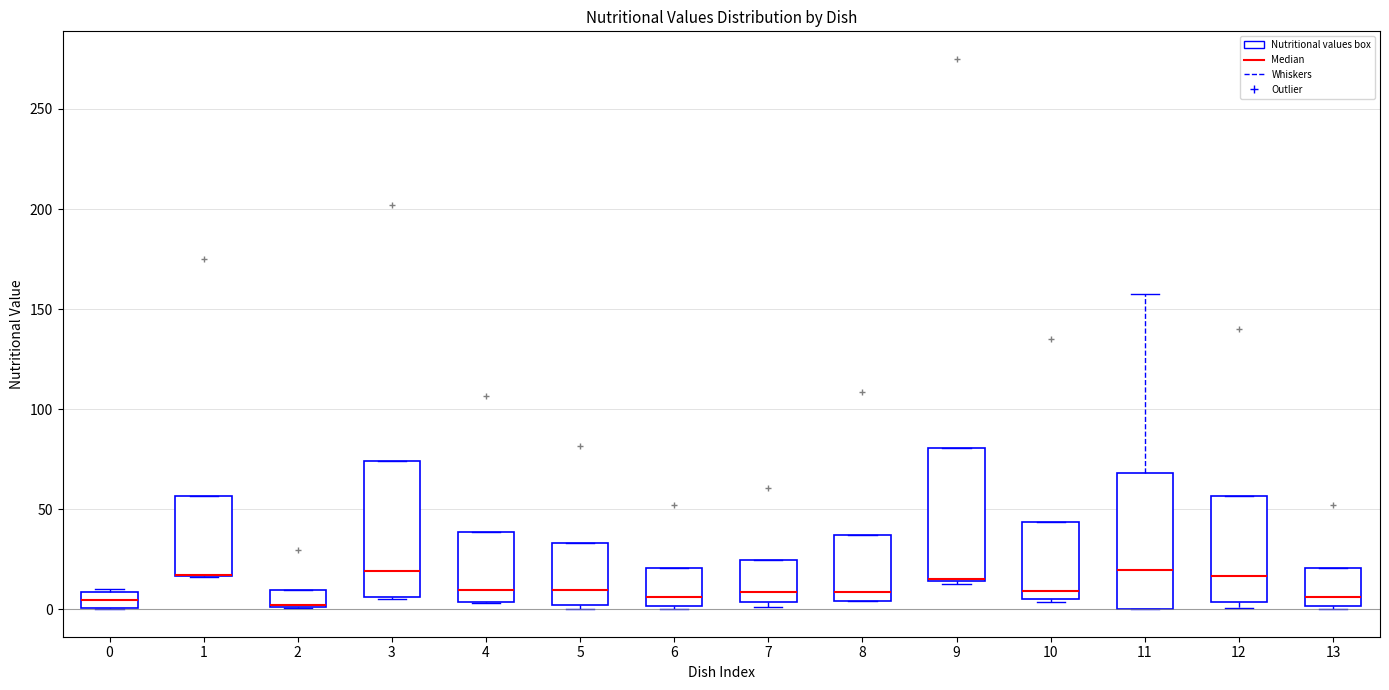

Where is the lower edge of the box at x = 10 on the y-axis? The values are not printed on the chart, so give them approximately, as read against the axis.

5